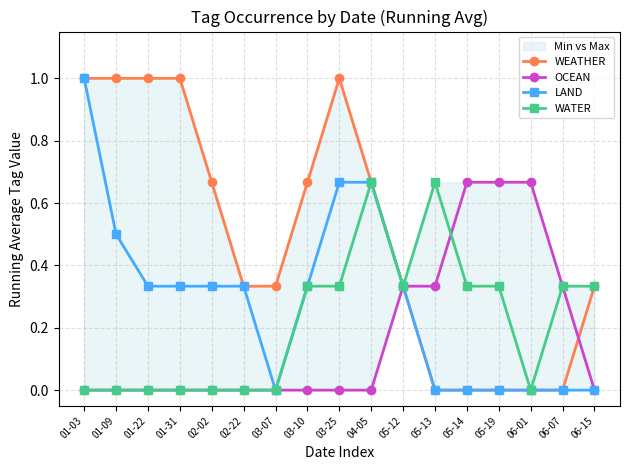

Read the WATER value at 05-19.

0.3